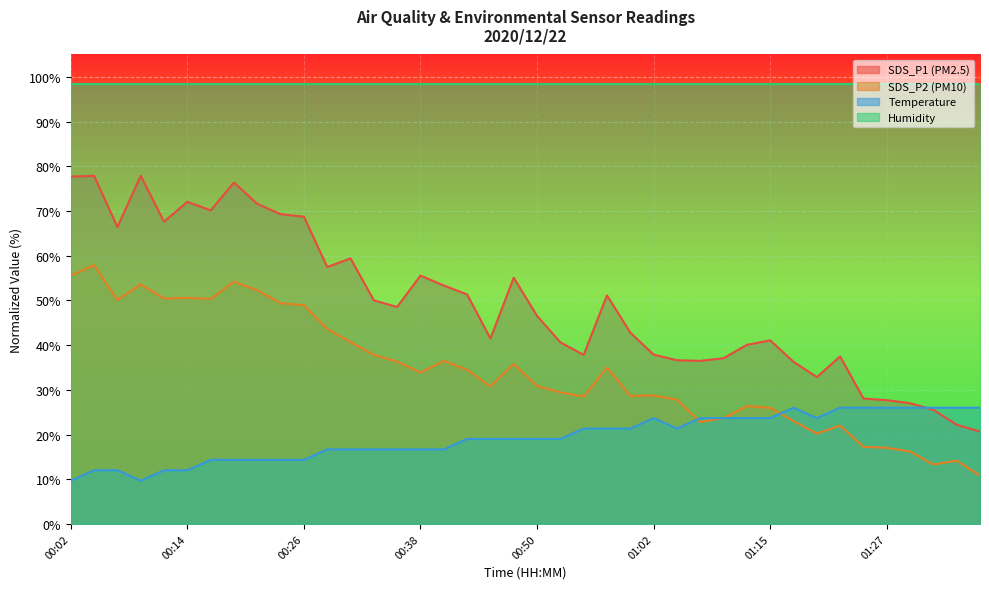

Count the number of categories in the chart.

40